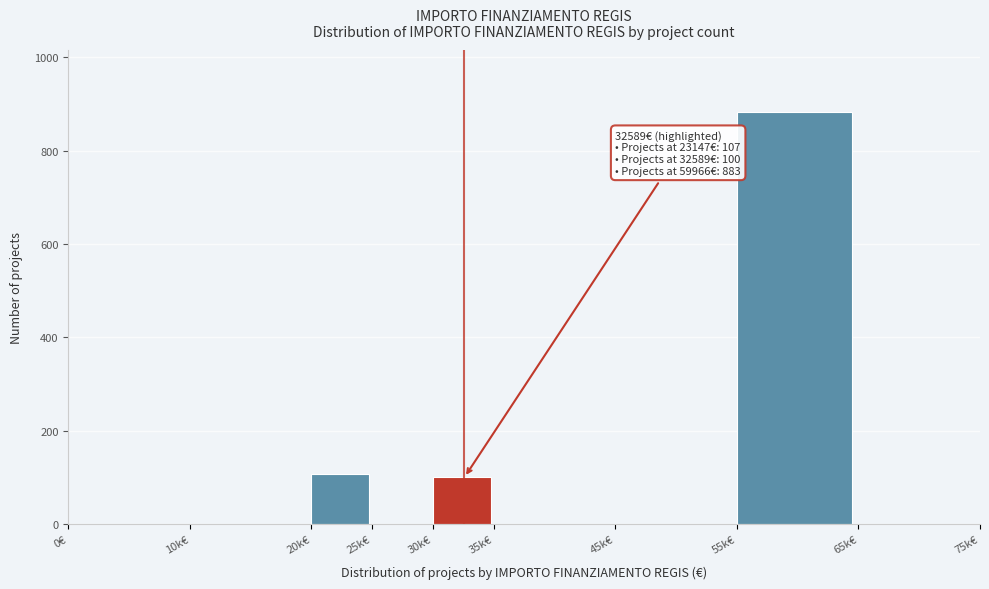

Reading right to left, what are all the values shown in this chart?

65k€=0	55k€=883	45k€=0	35k€=0	30k€=100	25k€=0	20k€=107	10k€=0	0€=0